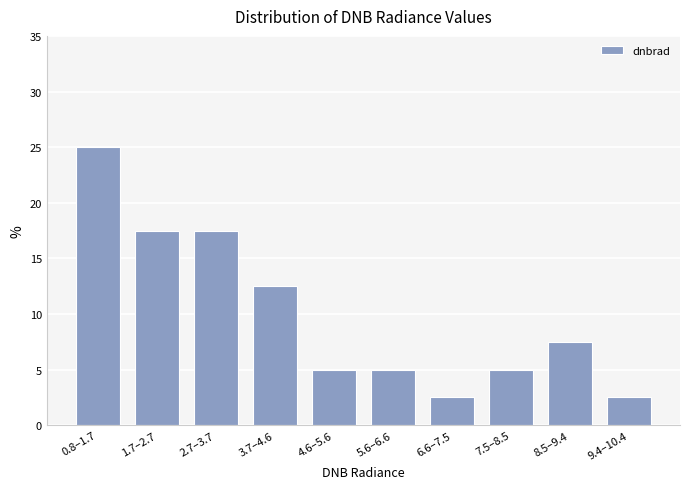

Reading right to left, what are all the values shown in this chart?

9.4–10.4=2.5	8.5–9.4=7.5	7.5–8.5=5.0	6.6–7.5=2.5	5.6–6.6=5.0	4.6–5.6=5.0	3.7–4.6=12.5	2.7–3.7=17.5	1.7–2.7=17.5	0.8–1.7=25.0